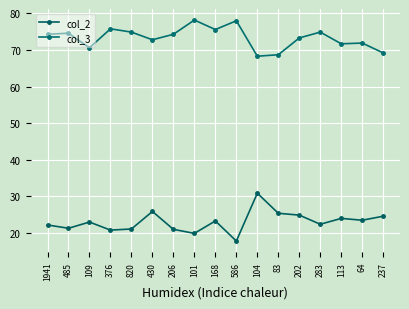

What is the sum of the col_3 values at 485 and 206?

148.9